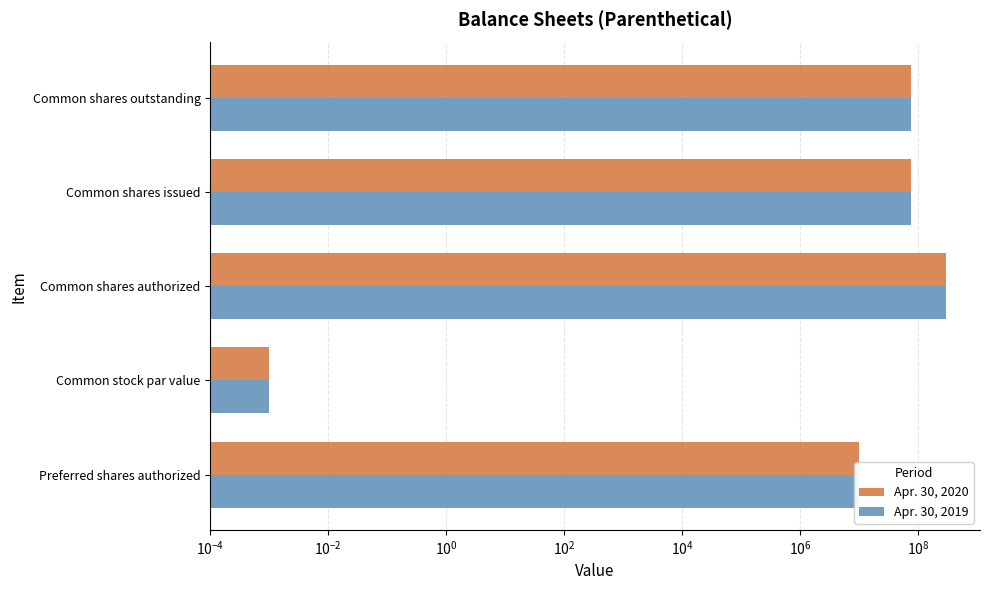

What is the average value of the Apr. 30, 2019 series?

92957936.4